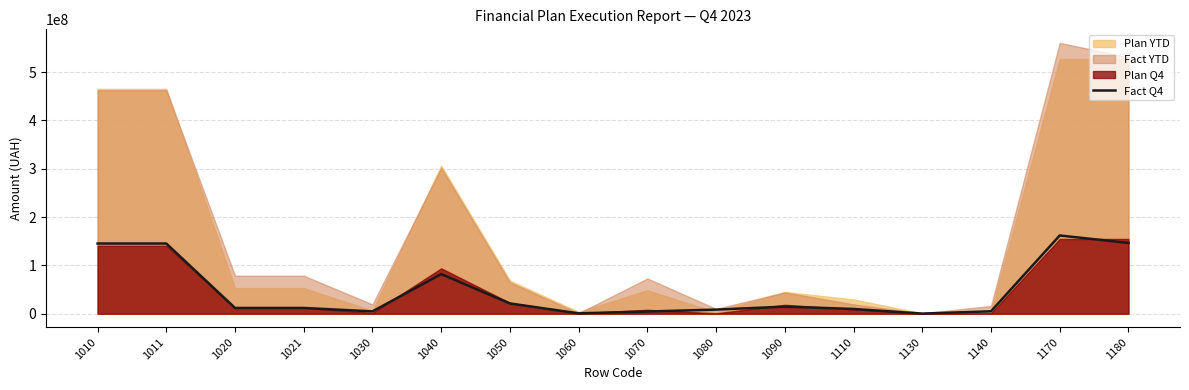

What is the difference between the second highest and minimum values?

146194093.9